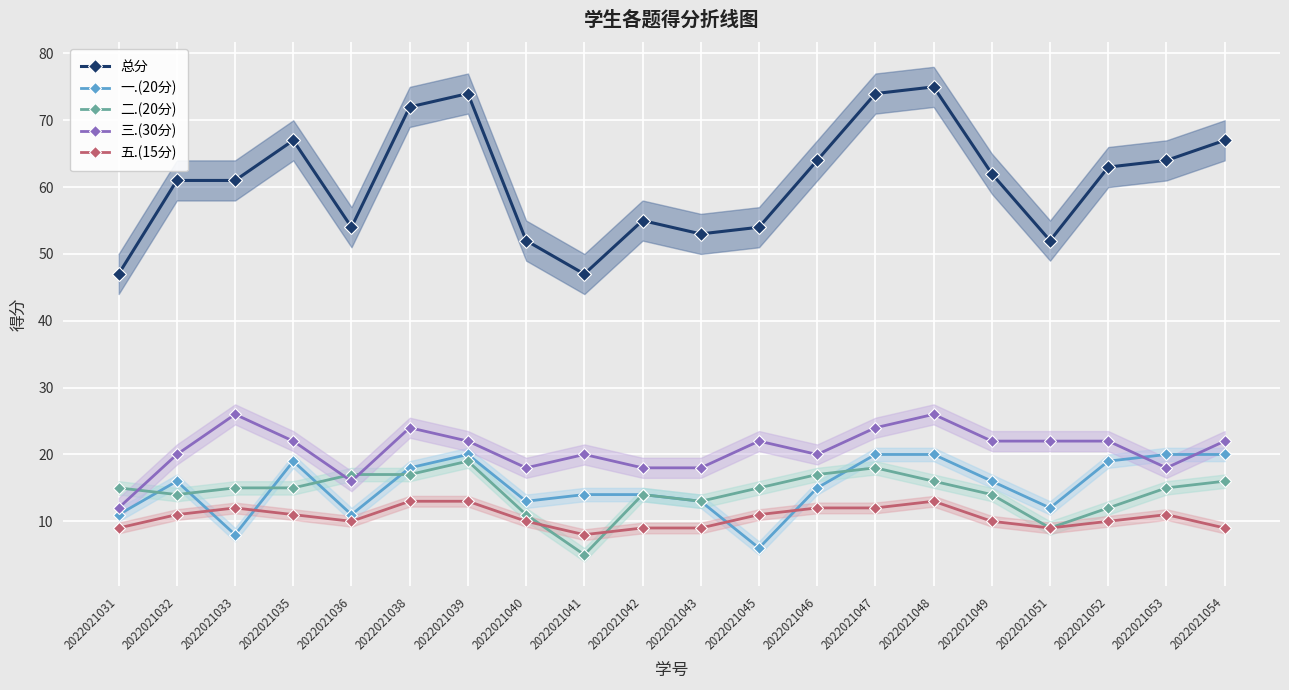

Which has a higher value, 2022021045 or 2022021046?

2022021046